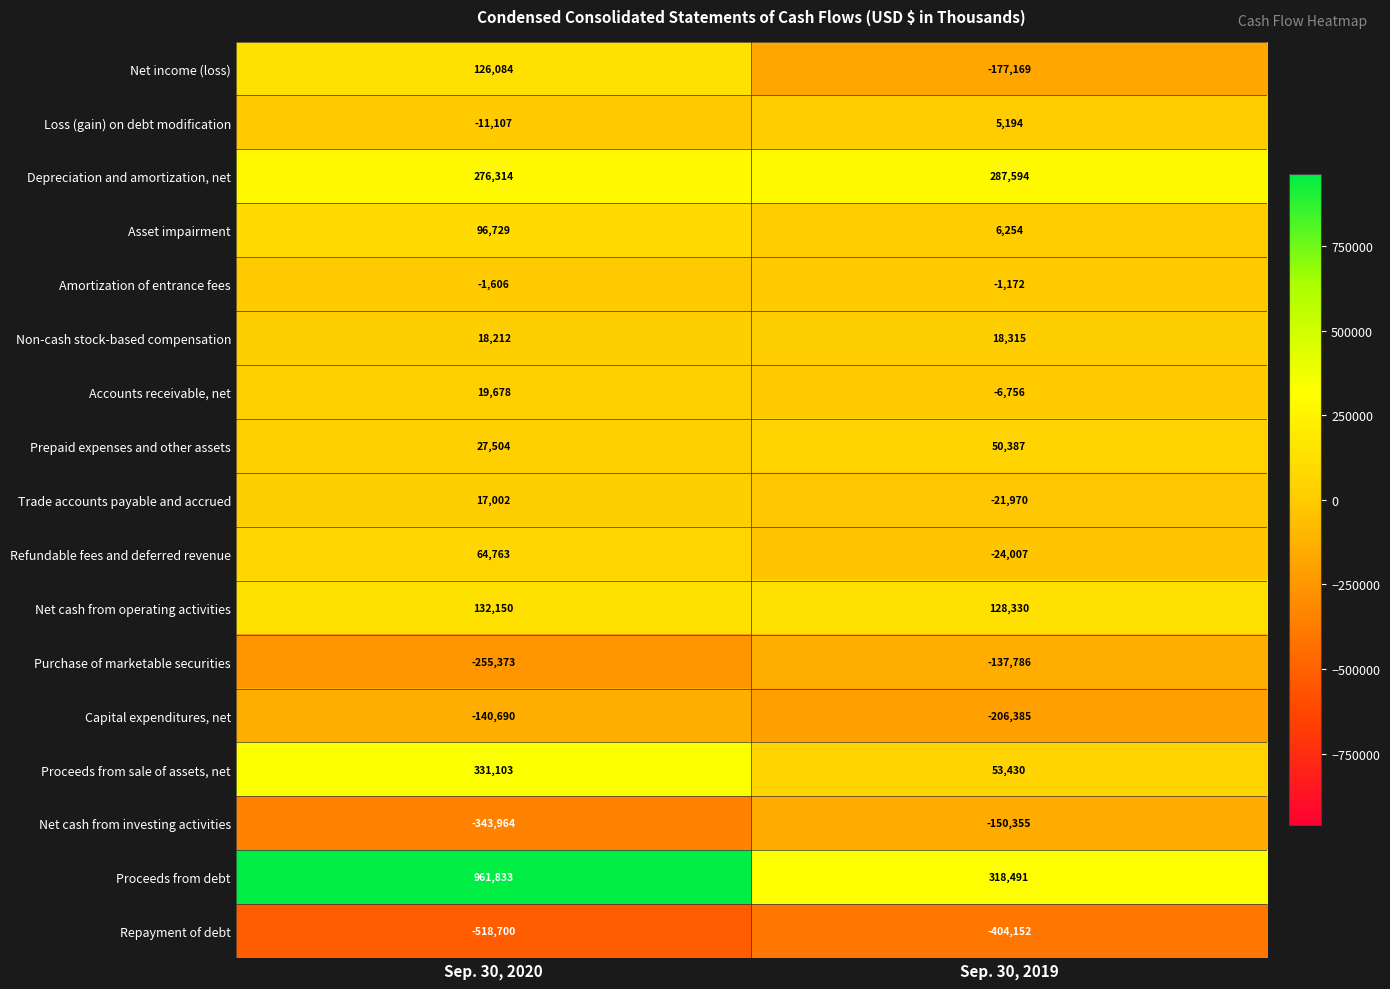

What is the greatest value displayed?

961833